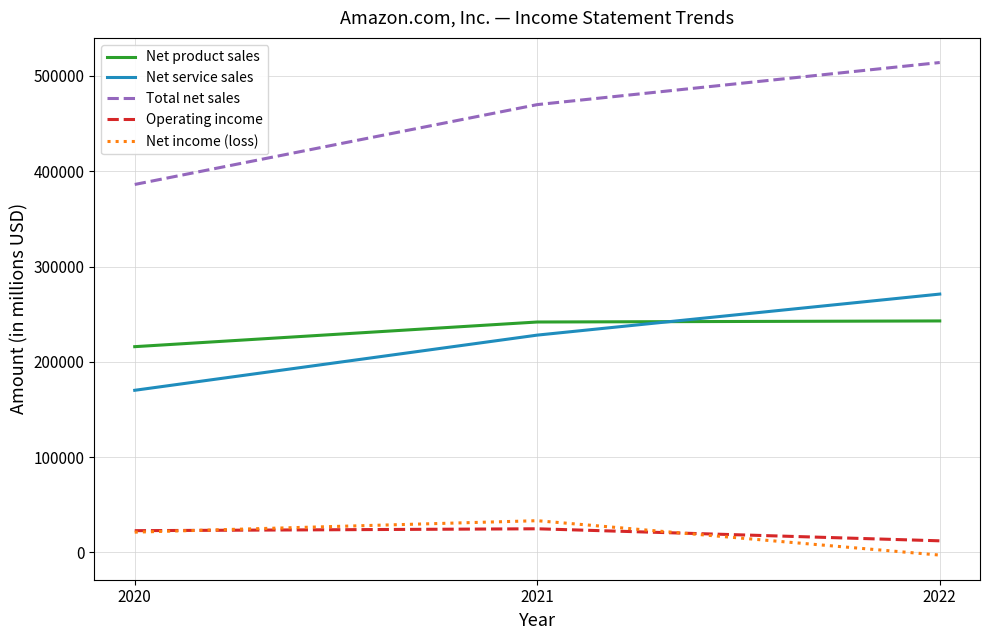

Is the value of Total net sales at 2021 greater than the value of Net service sales at 2020?

Yes